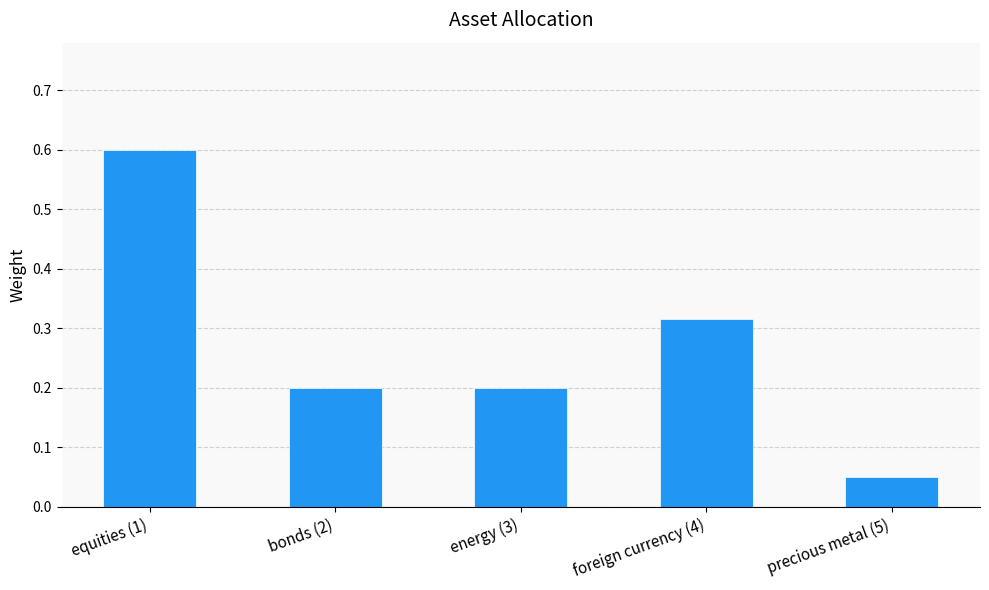

What is the approximate value at bonds (2)?

0.2